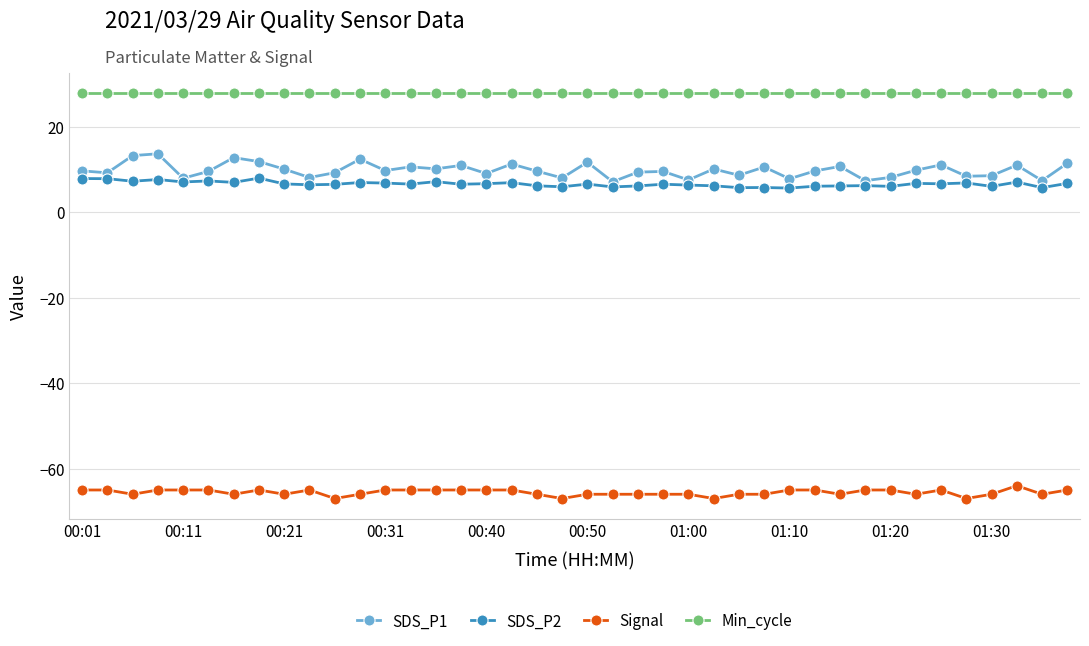

True or false: Signal and Min_cycle cross at least once.

False